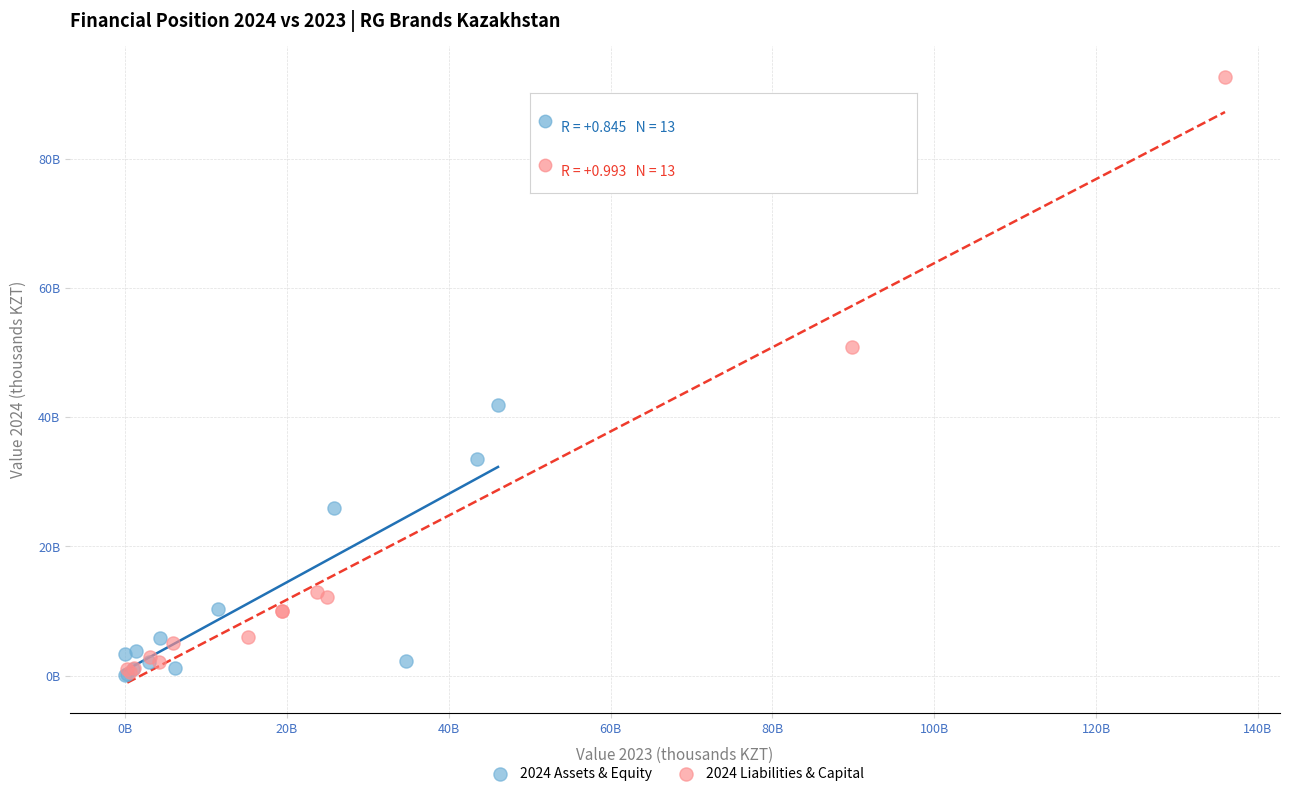

Which series contains the highest Y value?

2024 Liabilities & Capital